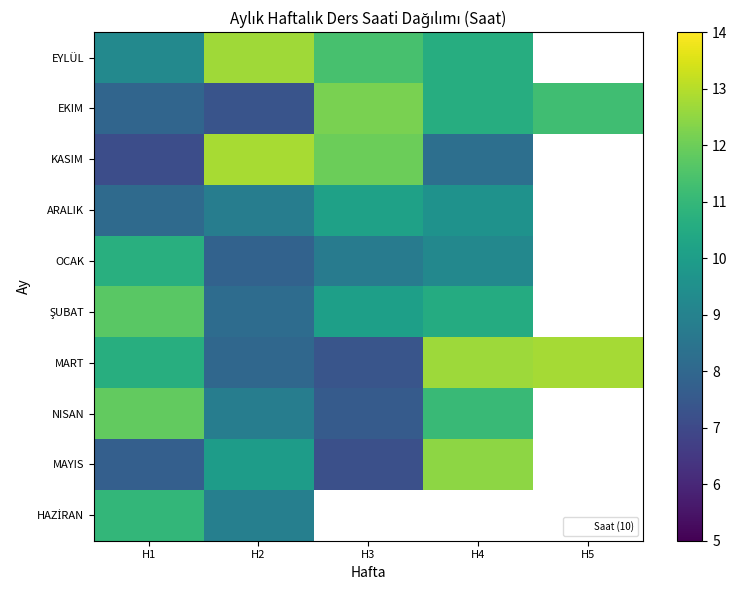

What is the difference between the maximum and minimum values in the EKIM series?

4.8